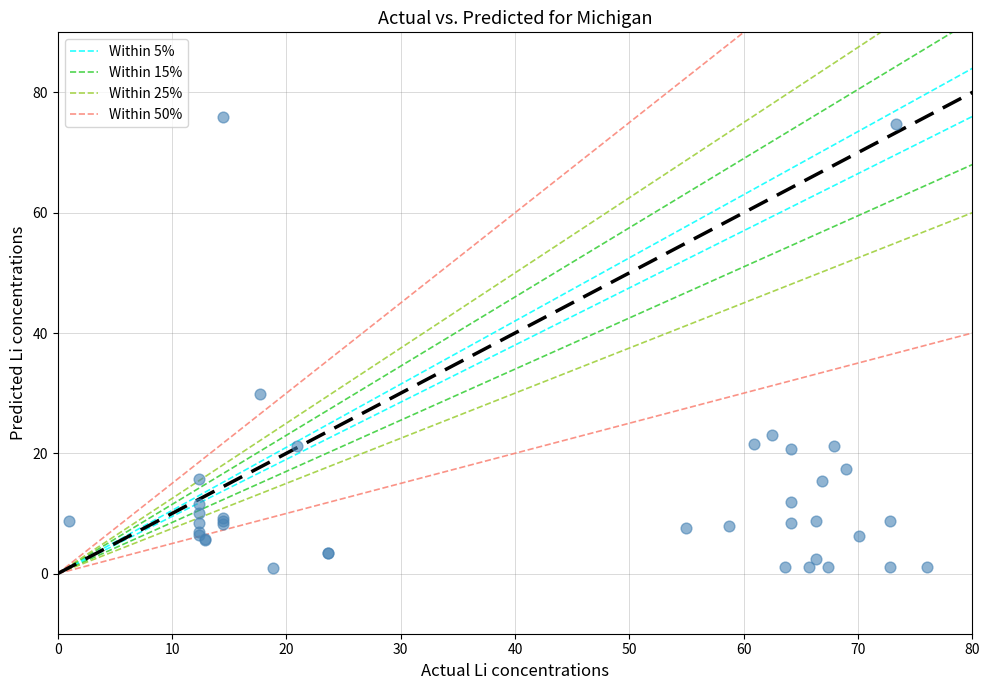

What Y value in the scatter plot is closest to 38?

29.8